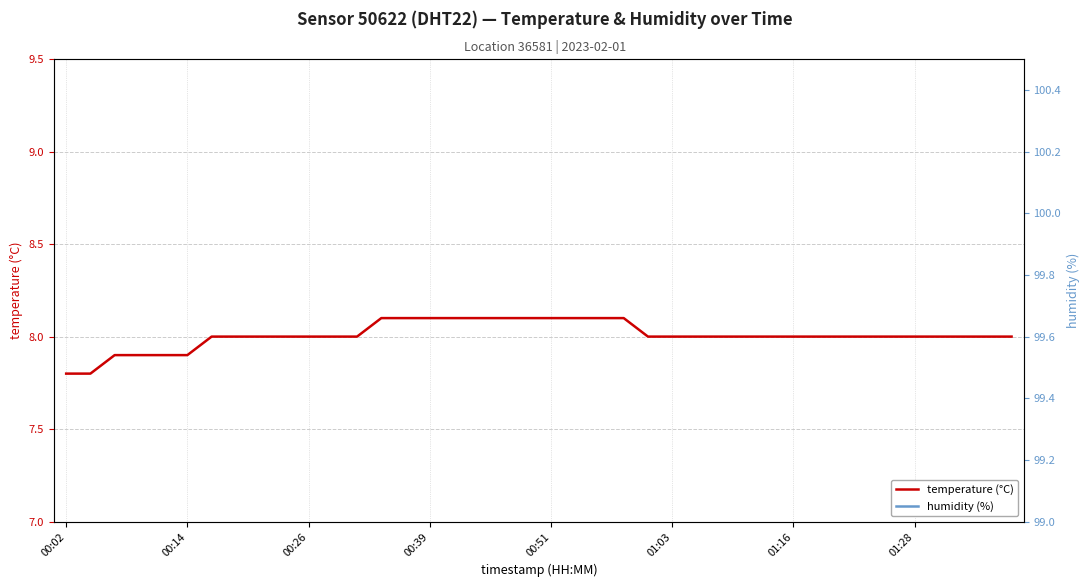

True or false: temperature (°C) has a value of 7.8 at 00:02.

True